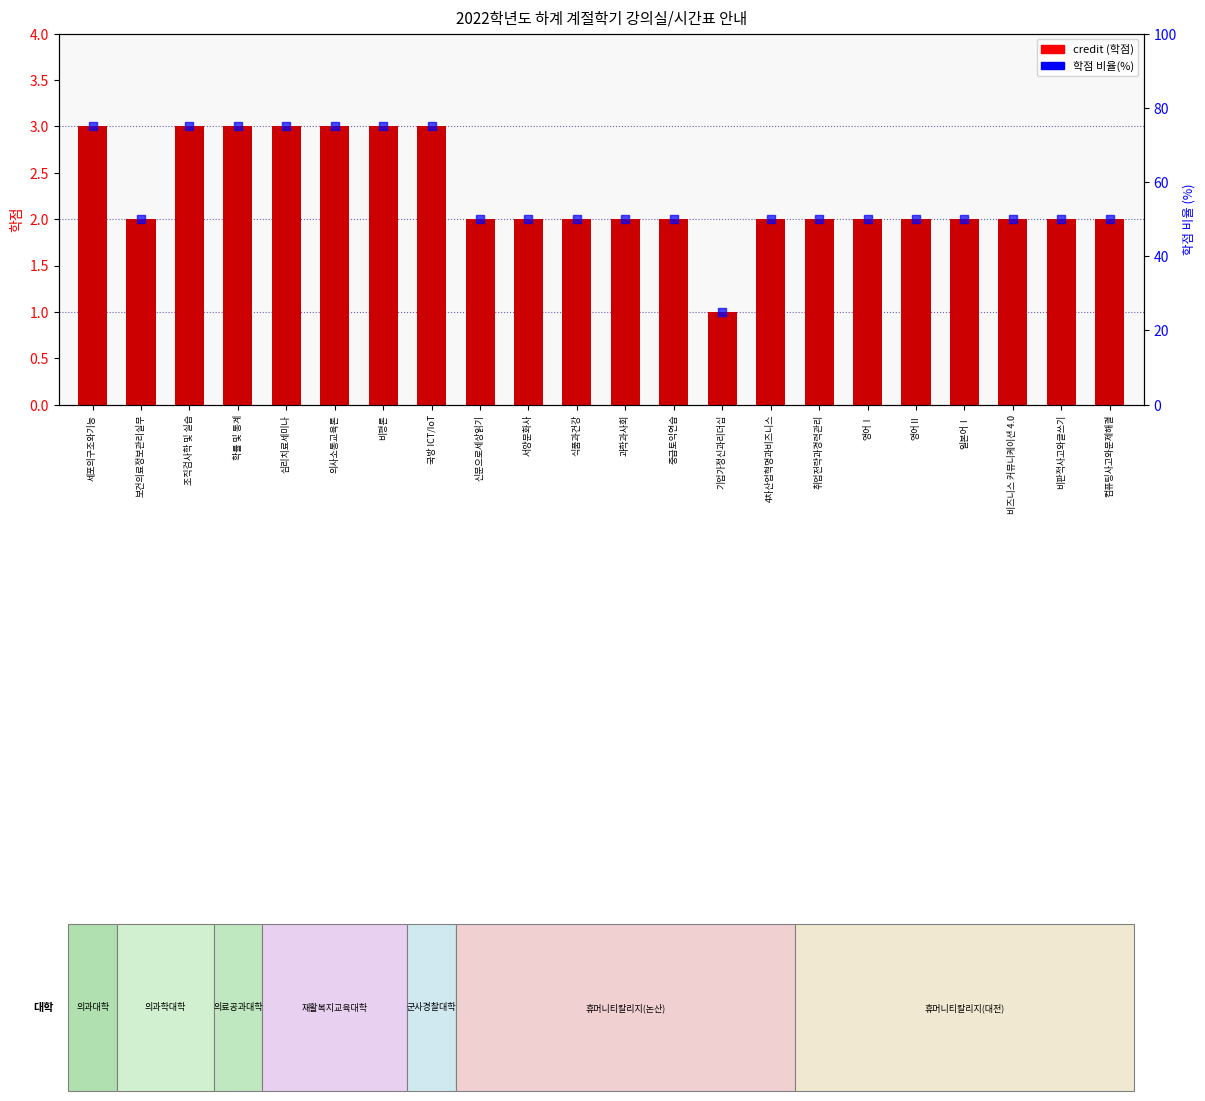

Which series has the largest total across all categories?

학점 비율(%)